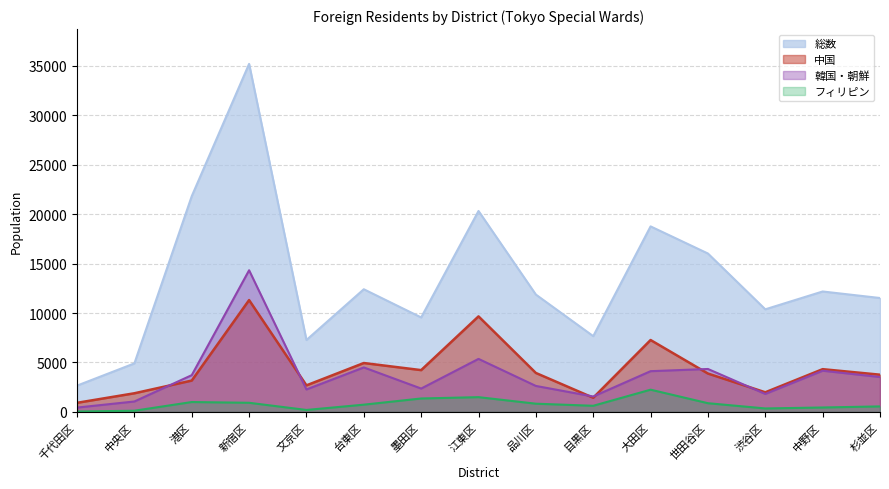

Where does the フィリピン series first go above 734?

港区